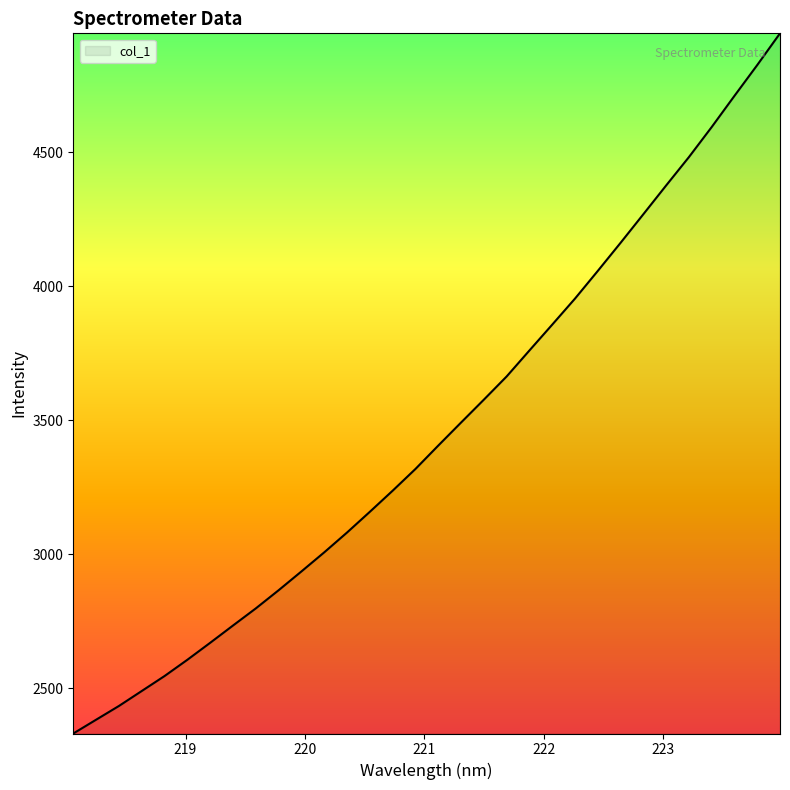

What is the minimum value shown in the chart?

2330.3